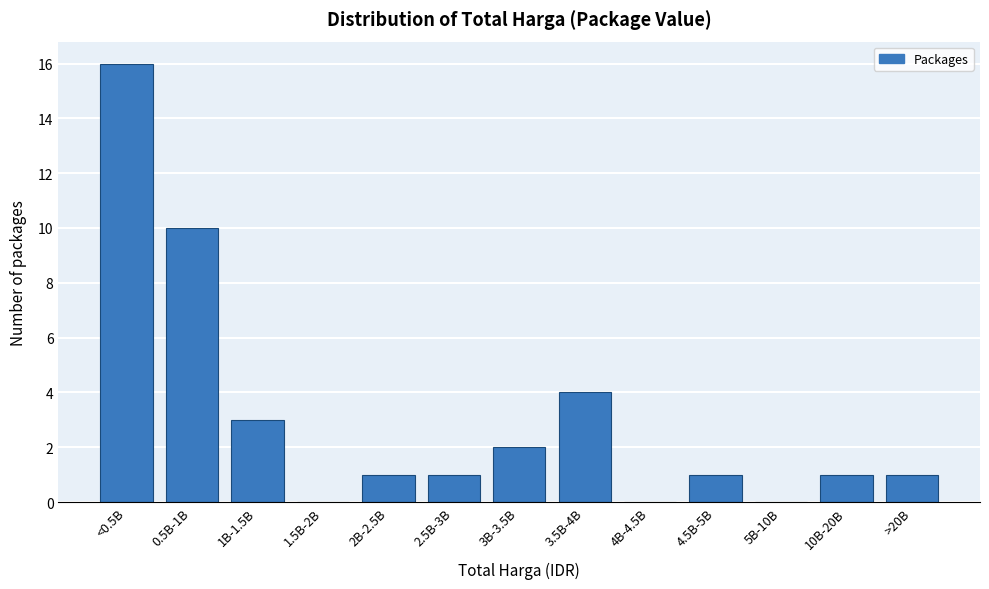

Reading left to right, transcribe all the data shown in this chart.

<0.5B=16	0.5B-1B=10	1B-1.5B=3	1.5B-2B=0	2B-2.5B=1	2.5B-3B=1	3B-3.5B=2	3.5B-4B=4	4B-4.5B=0	4.5B-5B=1	5B-10B=0	10B-20B=1	>20B=1